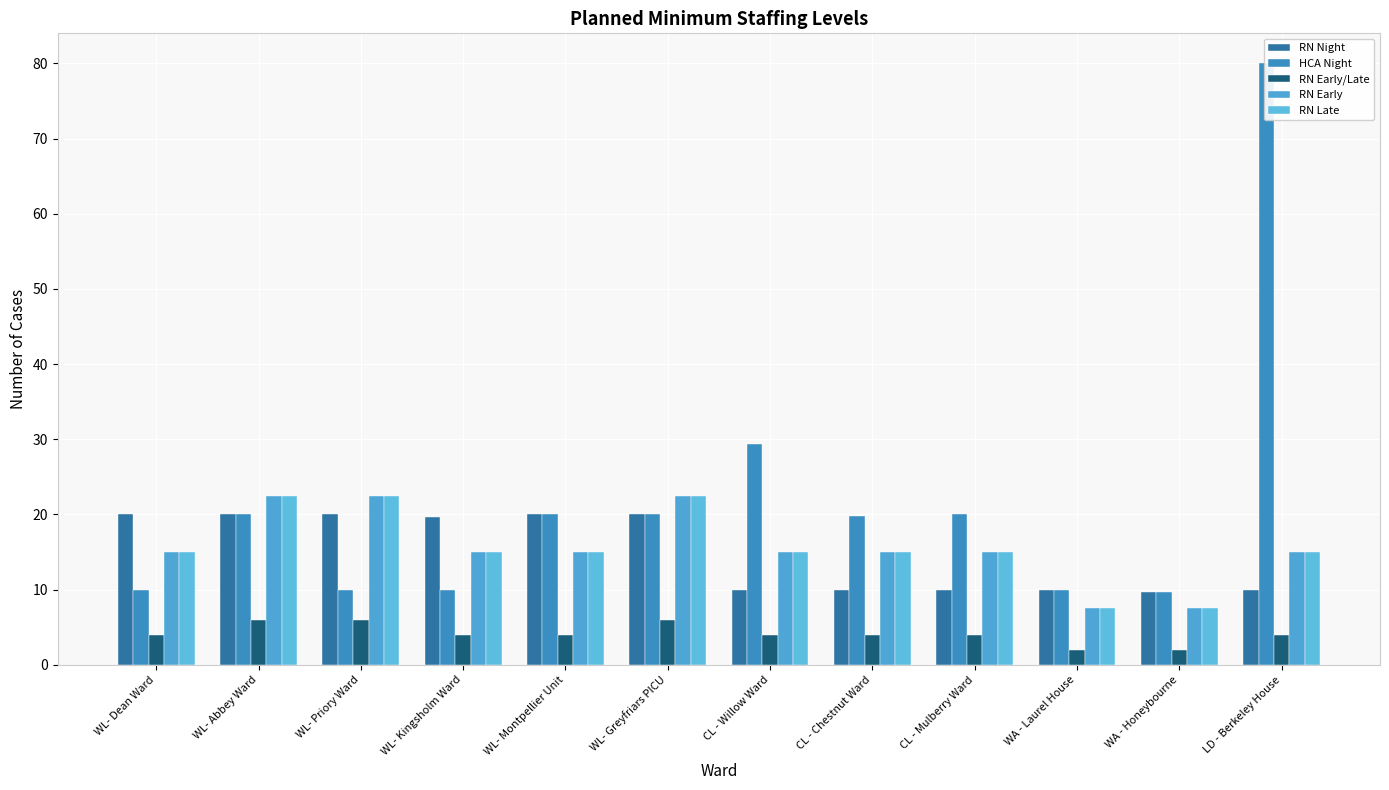

What is the sum of the RN Early/Late values at WL- Montpellier Unit and WL- Abbey Ward?

10.0